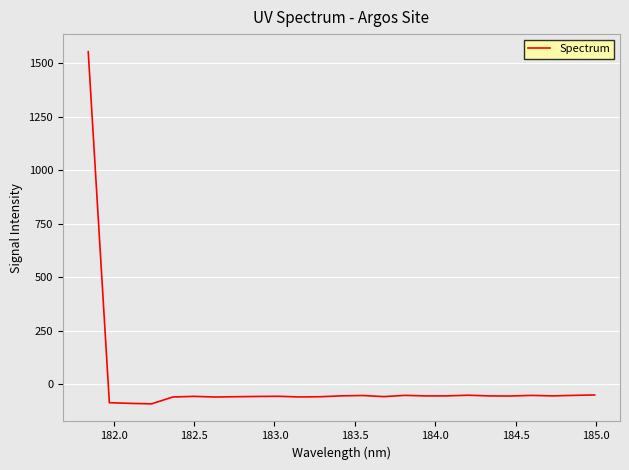

True or false: the data has more than 0 interior local peaks.

True